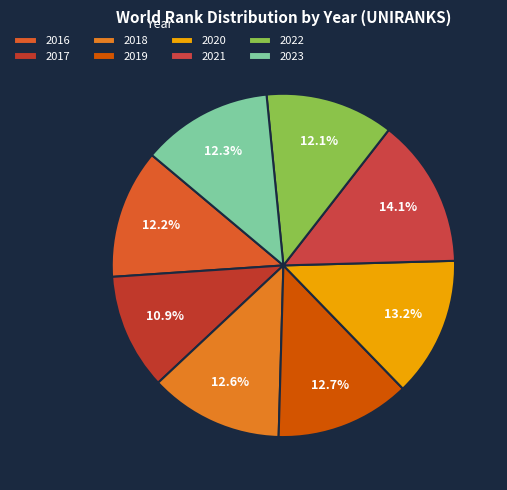

Which slice is the largest?

2021